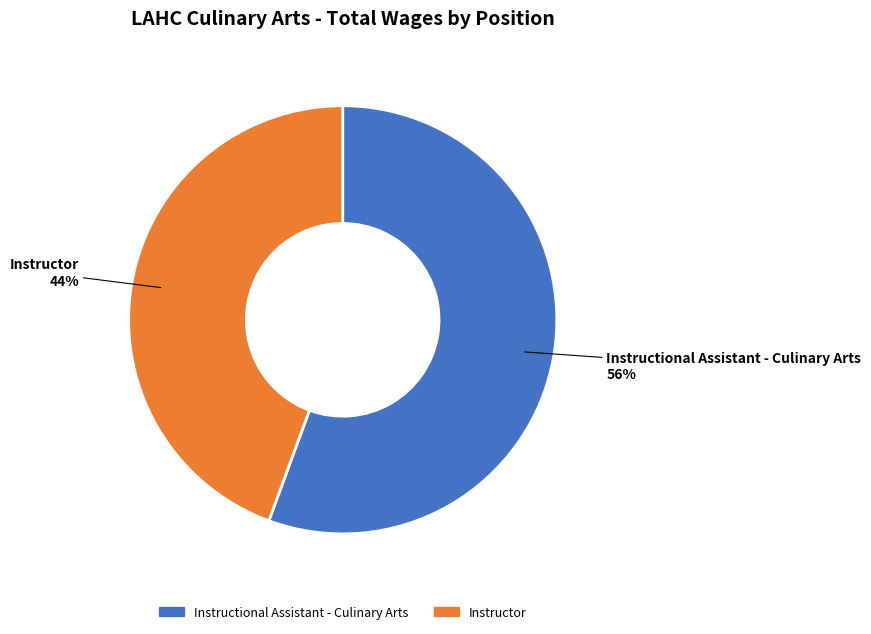

Does any single category account for the majority?

Yes